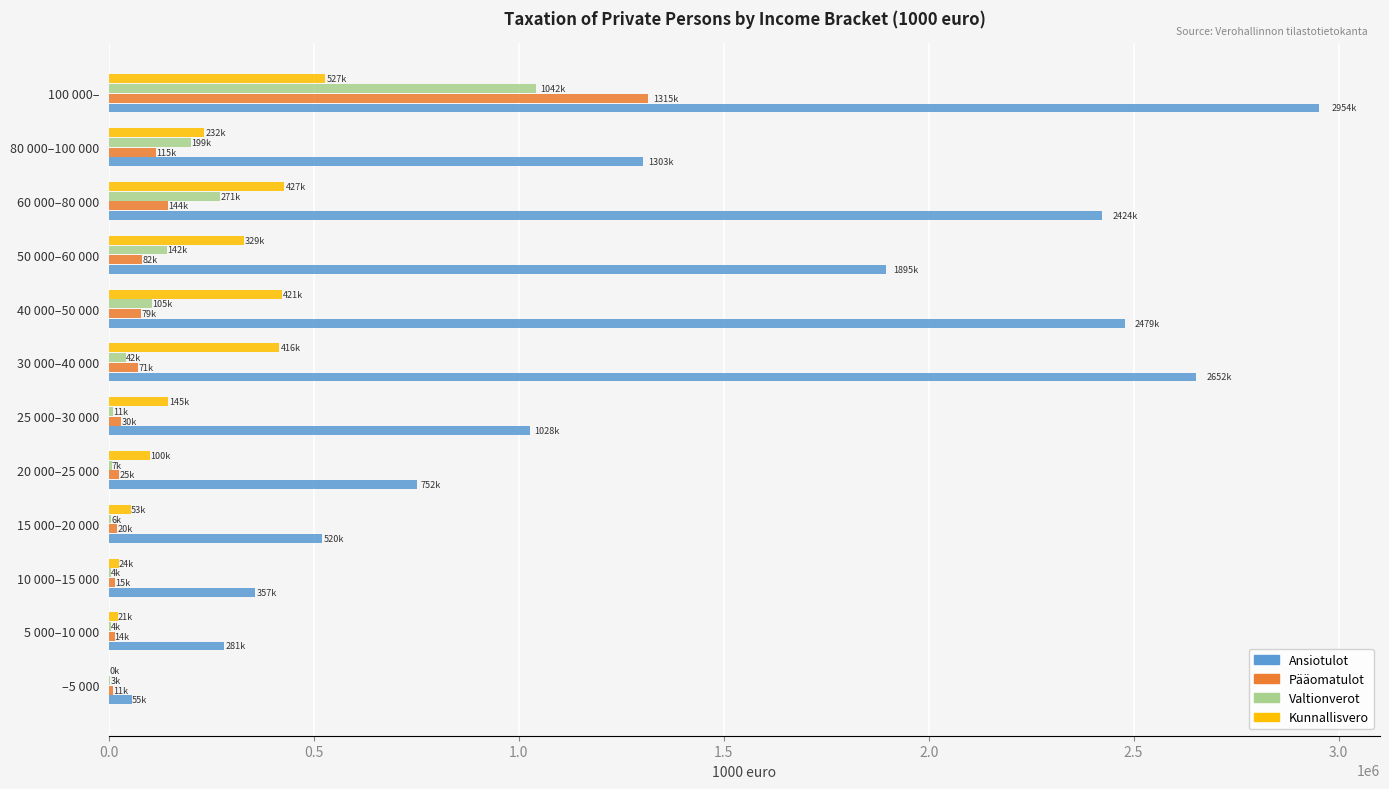

Is the value of Kunnallisvero at 80 000–100 000 greater than the value of Ansiotulot at 30 000–40 000?

No